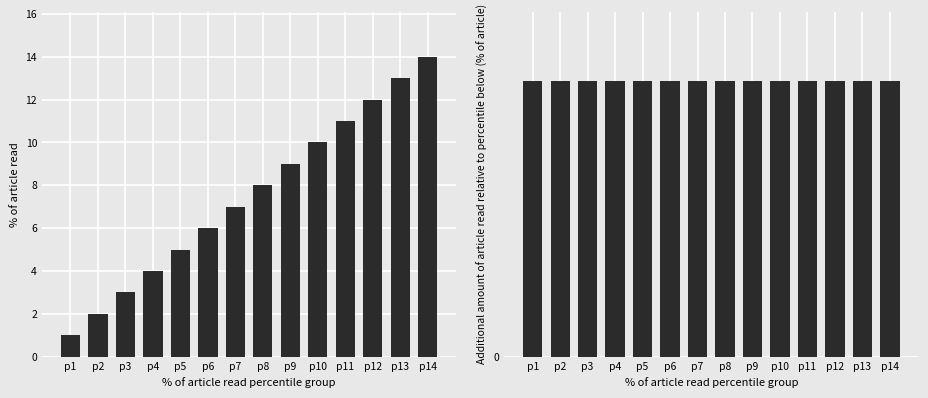

What is the total value across all series at p5?

6